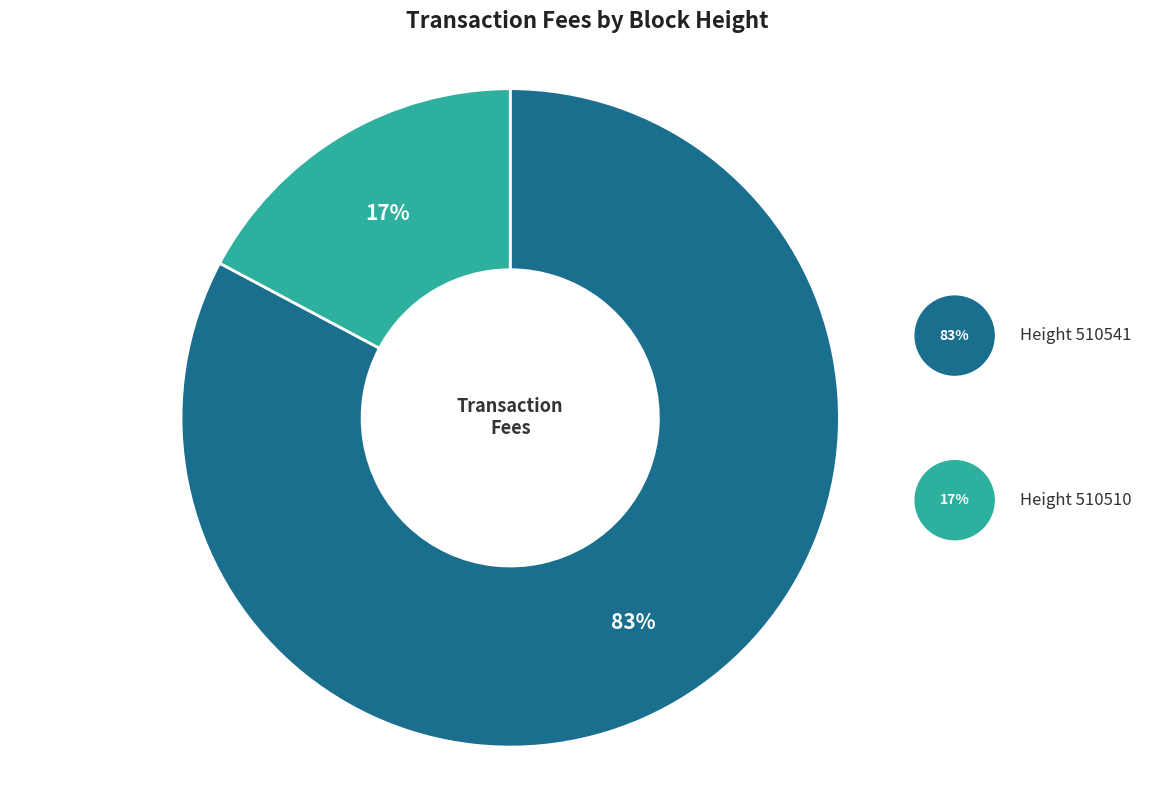

How many segments does this pie chart have?

2